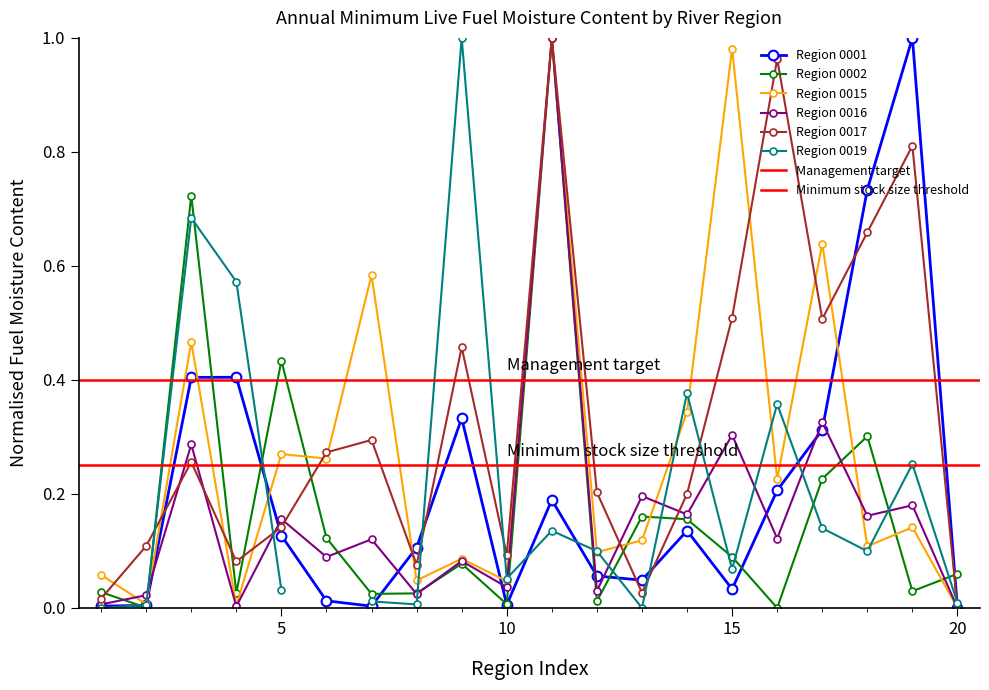

What is the difference between the Region 0002 values at 3 and 7?

0.7